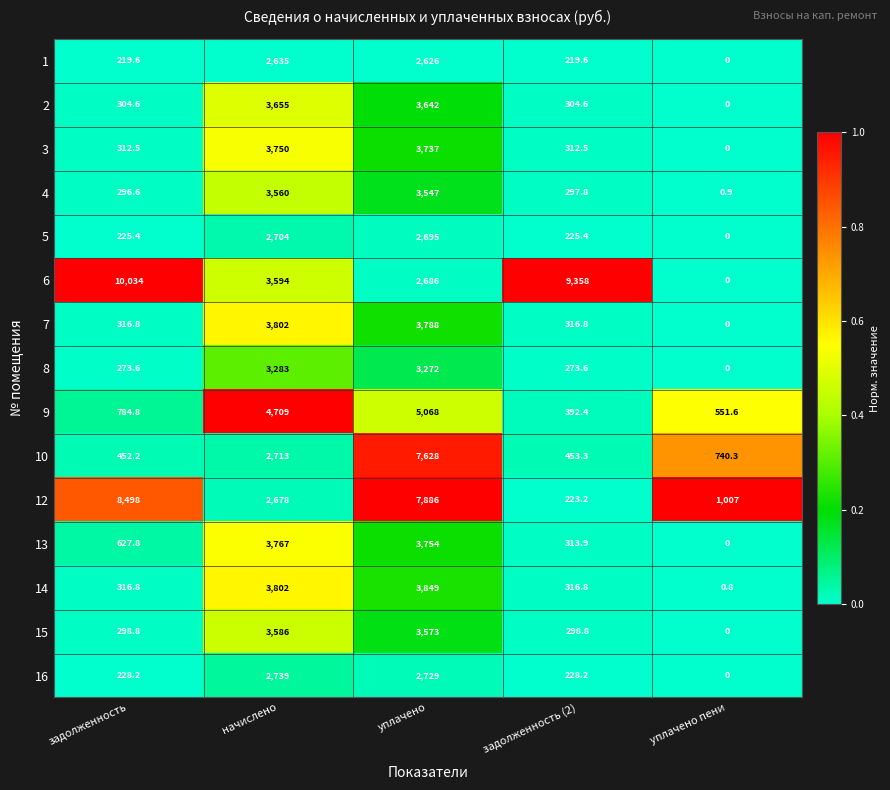

The 6 series shows 1317.5 at уплачено. True or false?

False